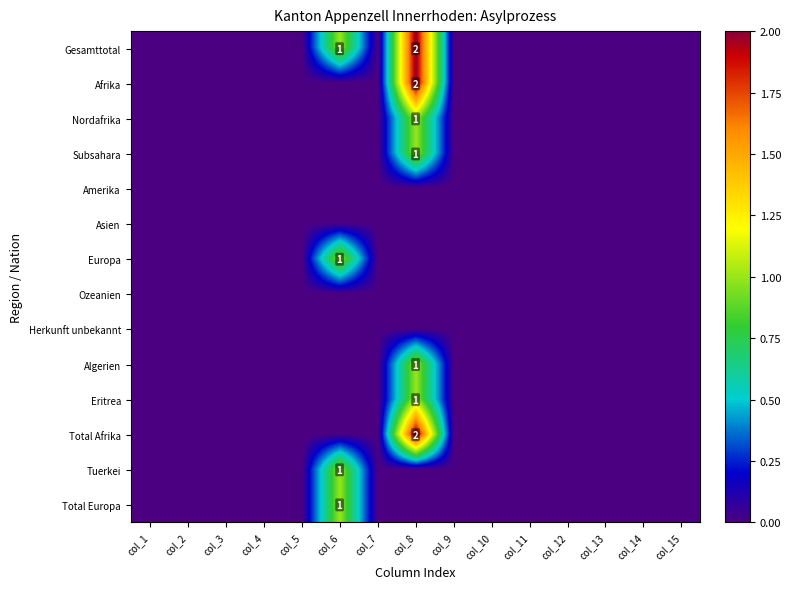

The Tuerkei series shows 1 at col_6. True or false?

True